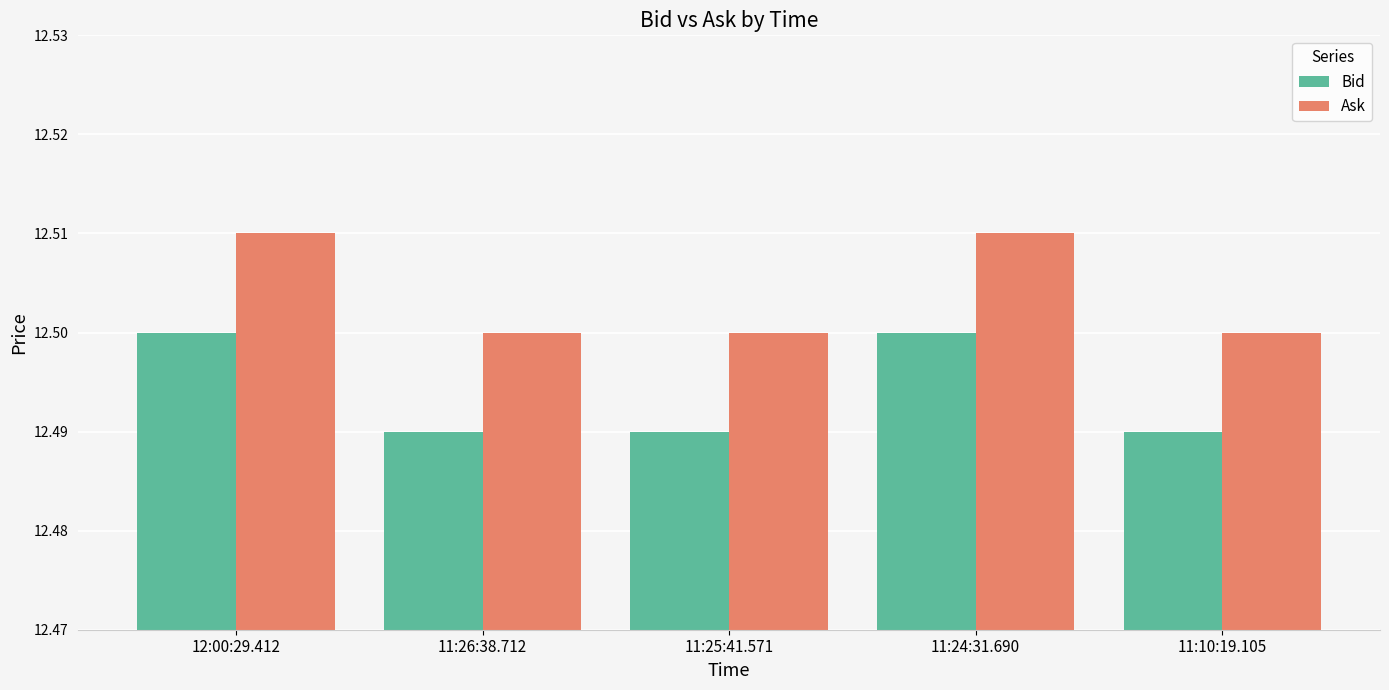

The value of Bid at 12:00:29.412 is 18.8. True or false?

False